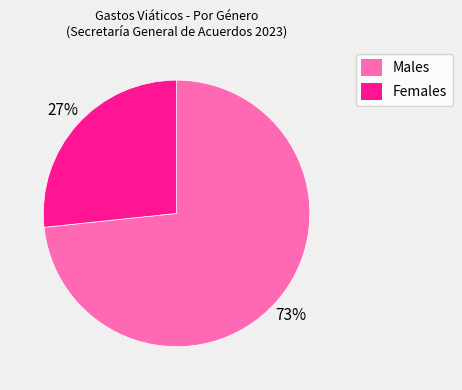

How many segments does this pie chart have?

2